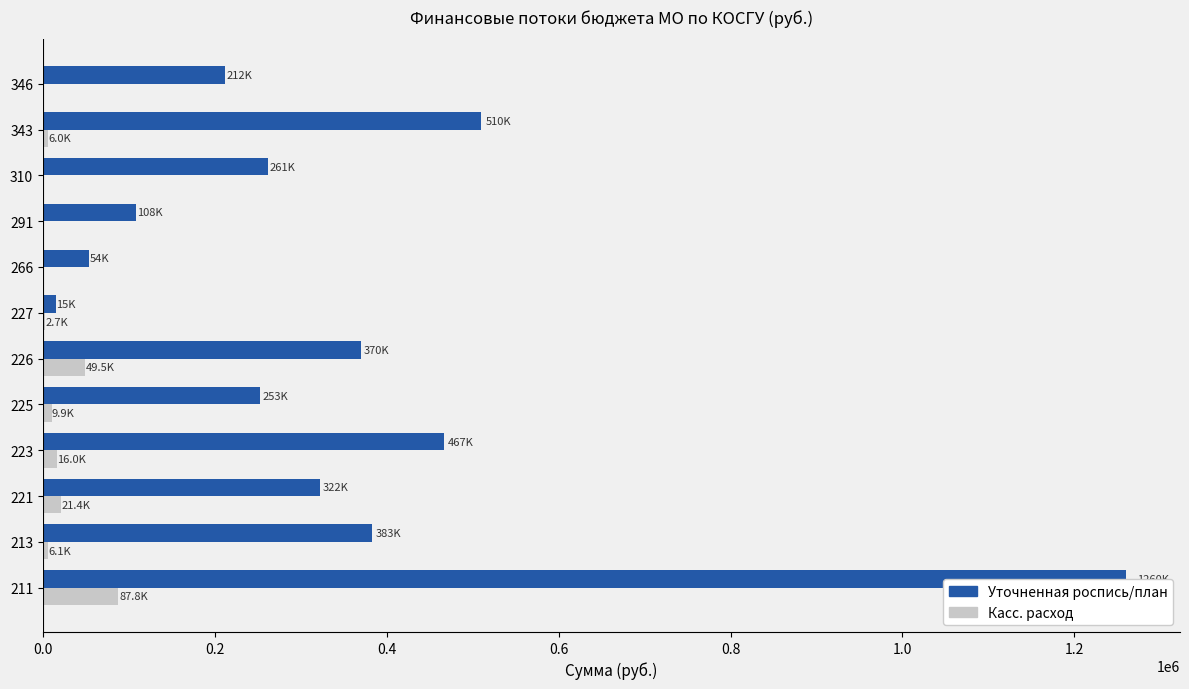

Between 213 and 225, which series saw the biggest shift?

Уточненная роспись/план